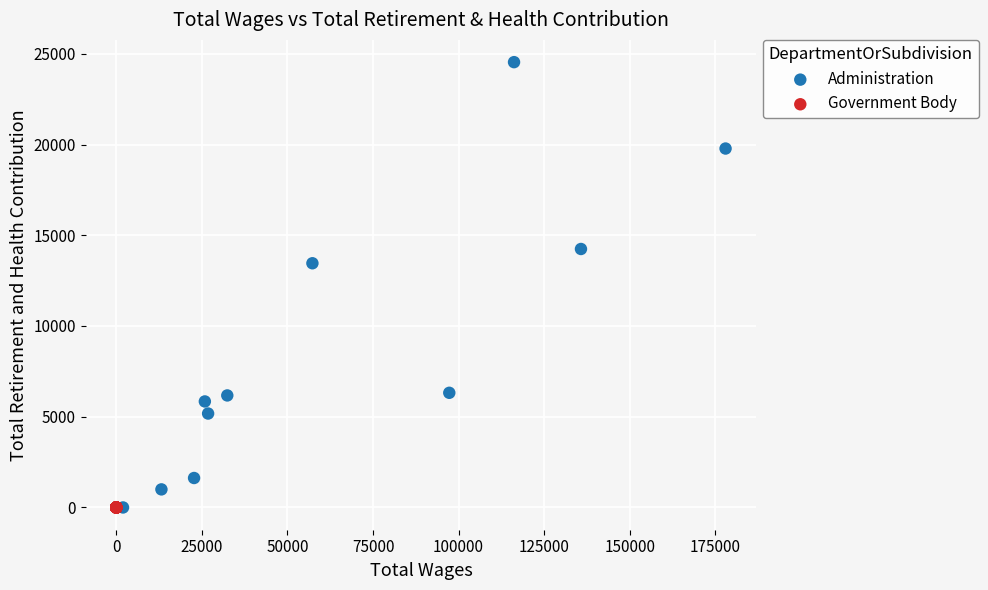

What are all the series names shown in the legend?

Administration, Government Body